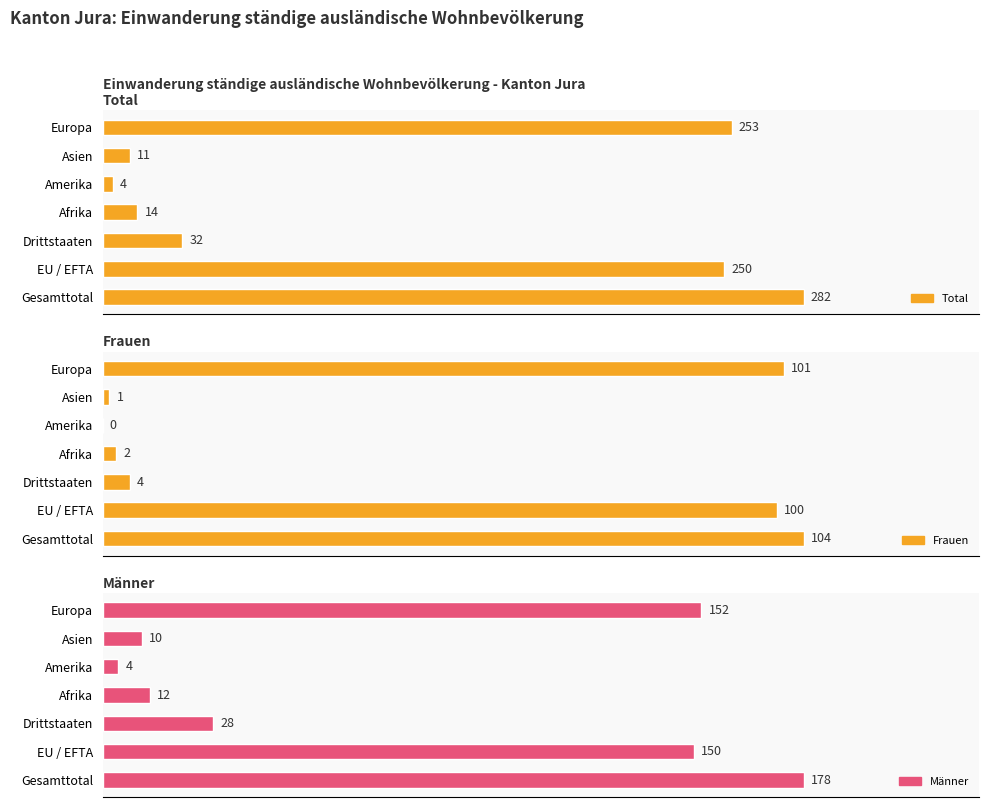

True or false: Total has a value of 20 at Afrika.

False